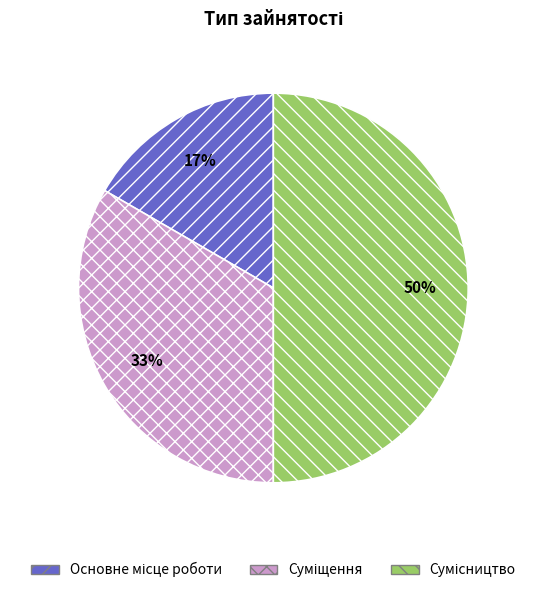

To the nearest percent, what is the average slice percentage?

33%